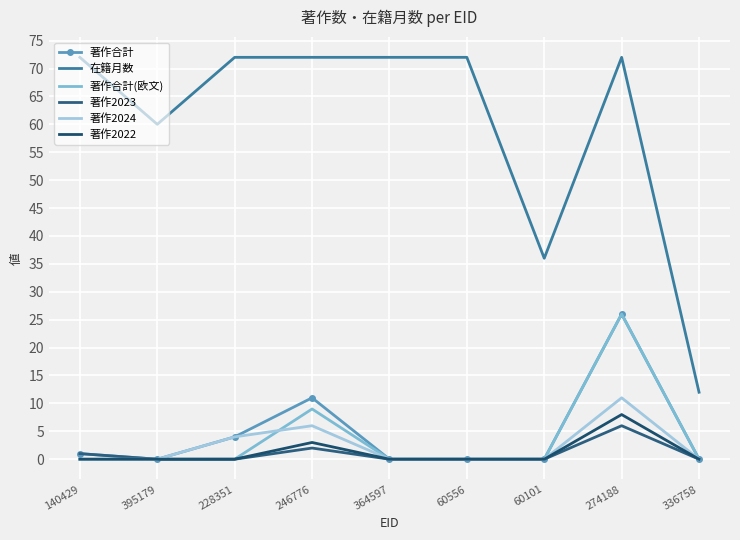

Reading left to right, list all the values displayed in this chart.

著作合計: 1	0	4	11	0	0	0	26	0
在籍月数: 72	60	72	72	72	72	36	72	12
著作合計(欧文): 0	0	0	9	0	0	0	26	0
著作2023: 1	0	0	2	0	0	0	6	0
著作2024: 0	0	4	6	0	0	0	11	0
著作2022: 0	0	0	3	0	0	0	8	0